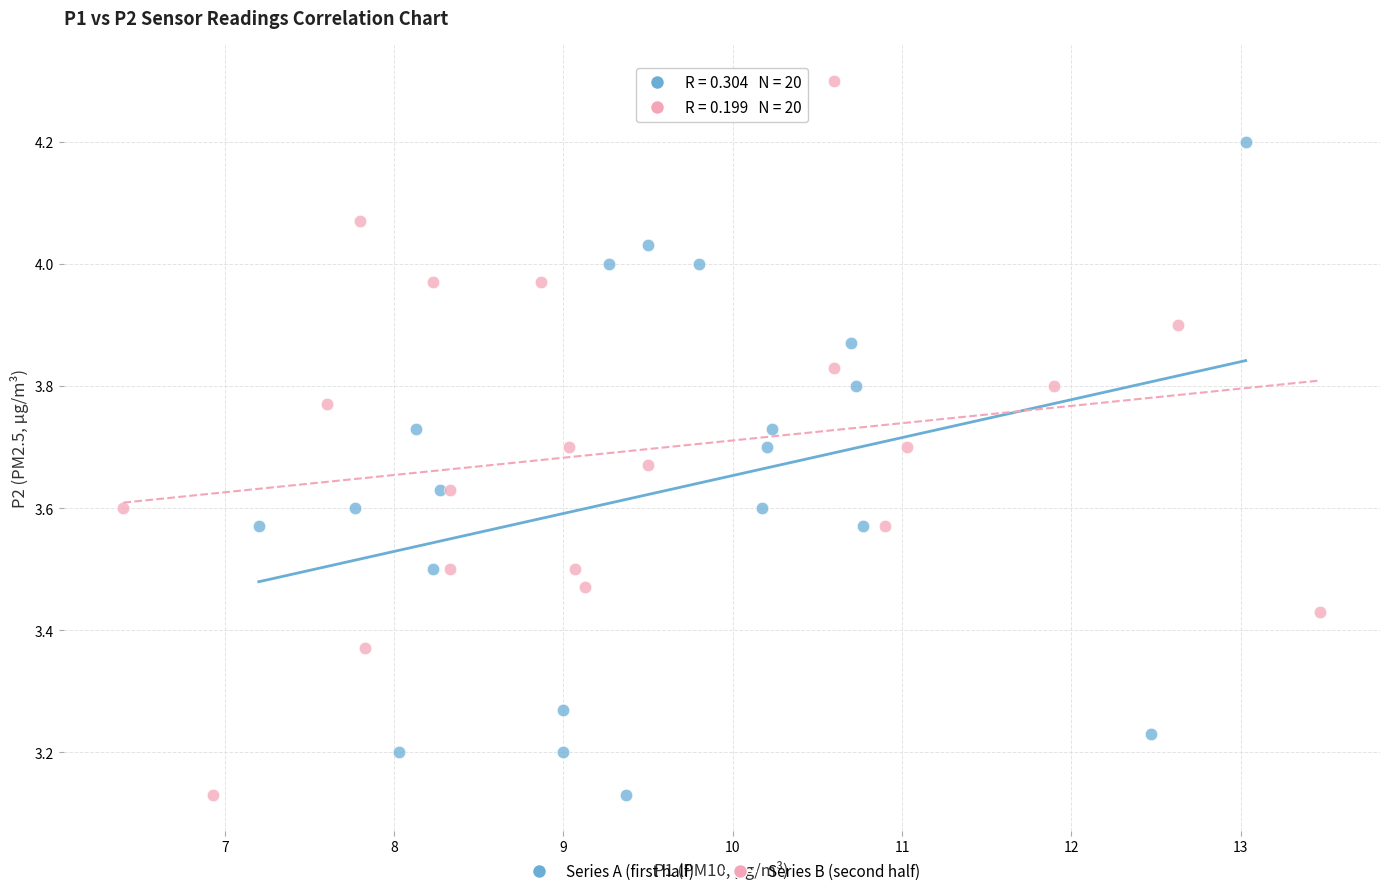

Which series has the largest Y range (max minus min)?

Series B (second half)